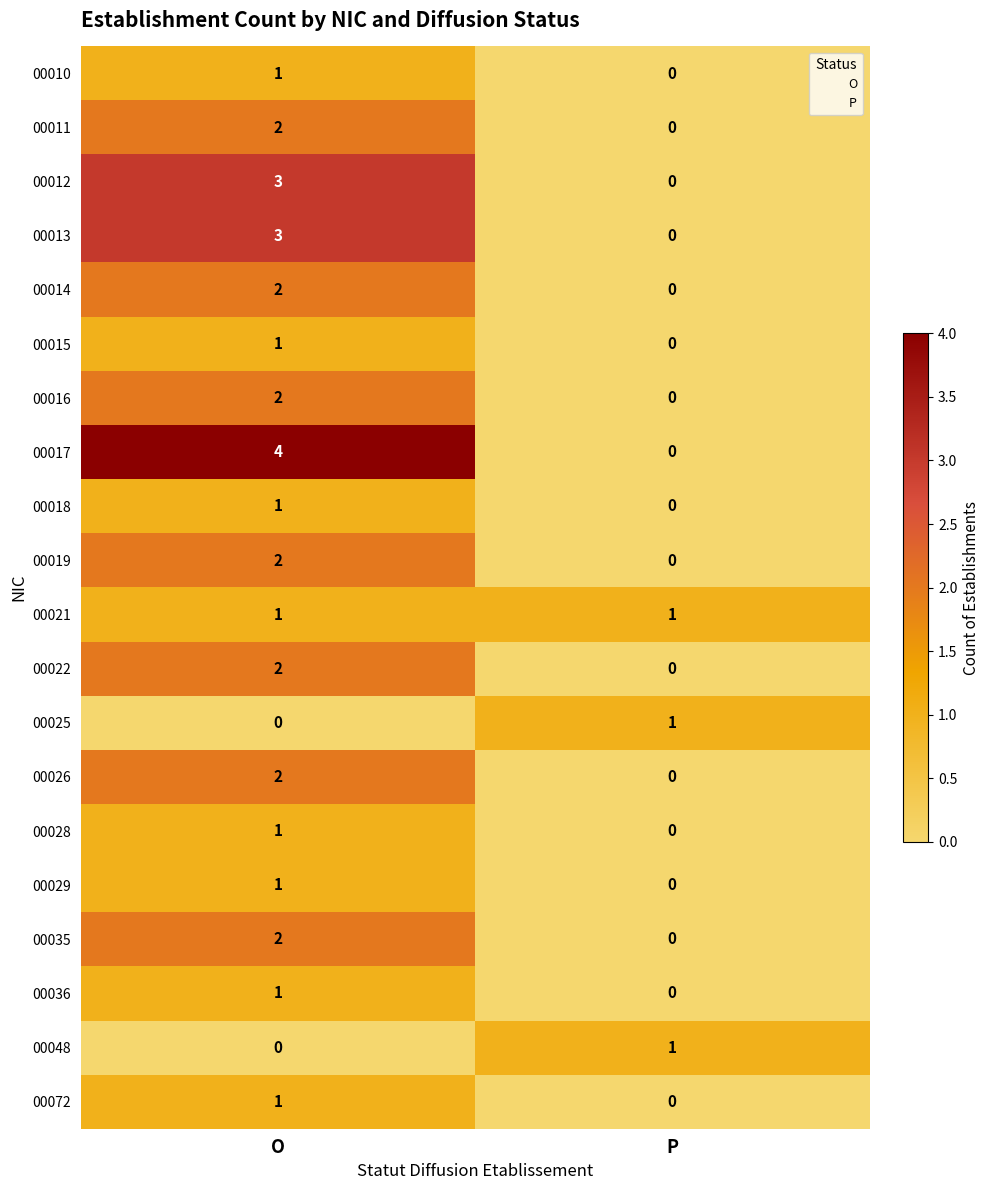

Which series has the widest spread of values?

00017